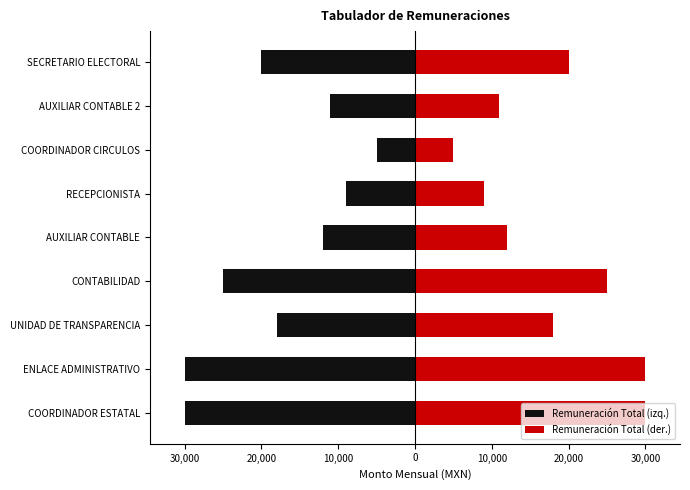

How many groups of bars are there?

9